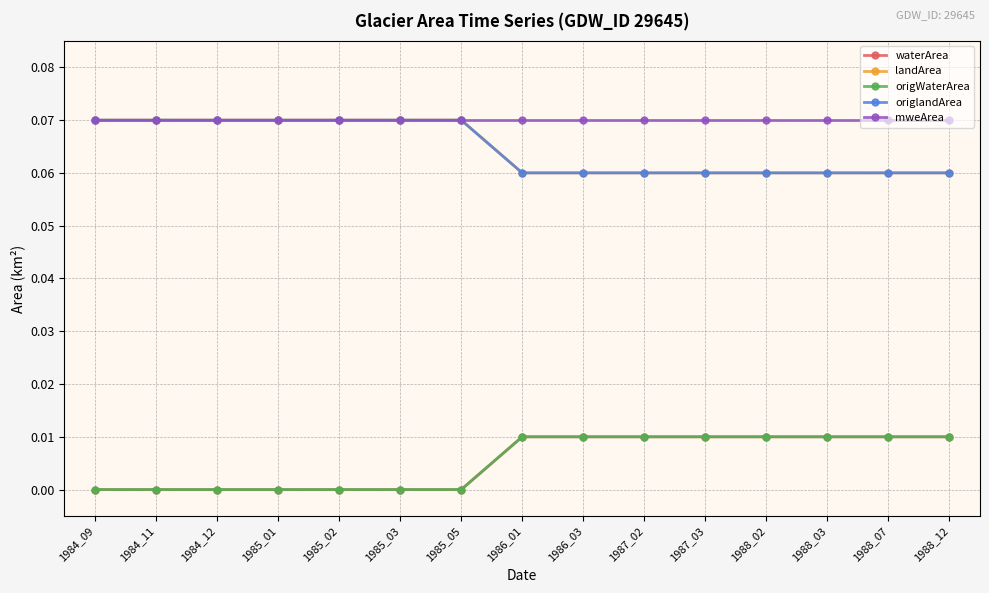

Does the chart have visible grid lines?

Yes